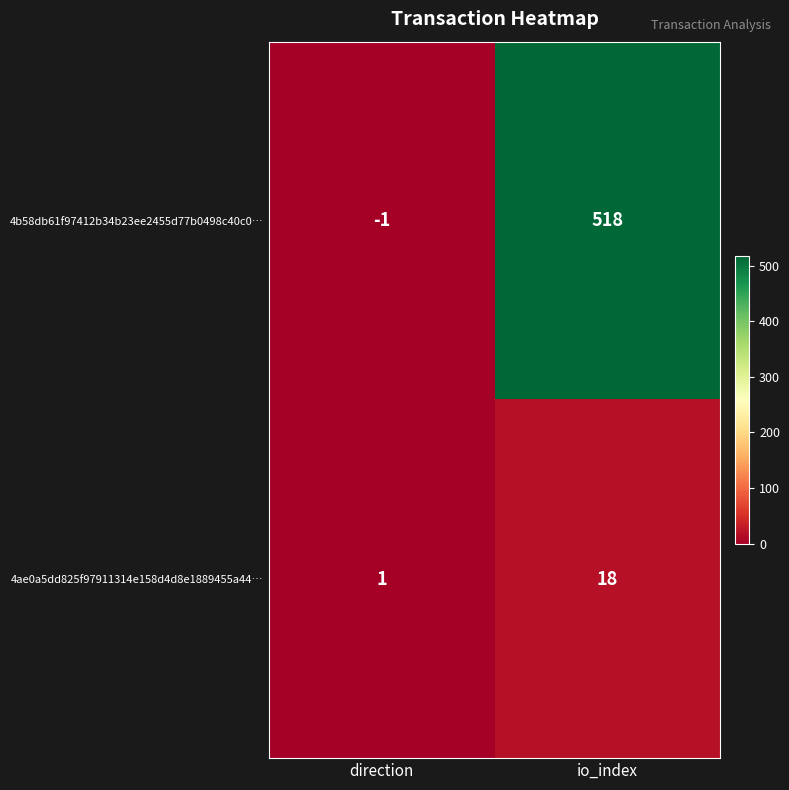

How many values in 4b58db61f97412b34b23ee2455d77b0498c40c0… are below zero?

1